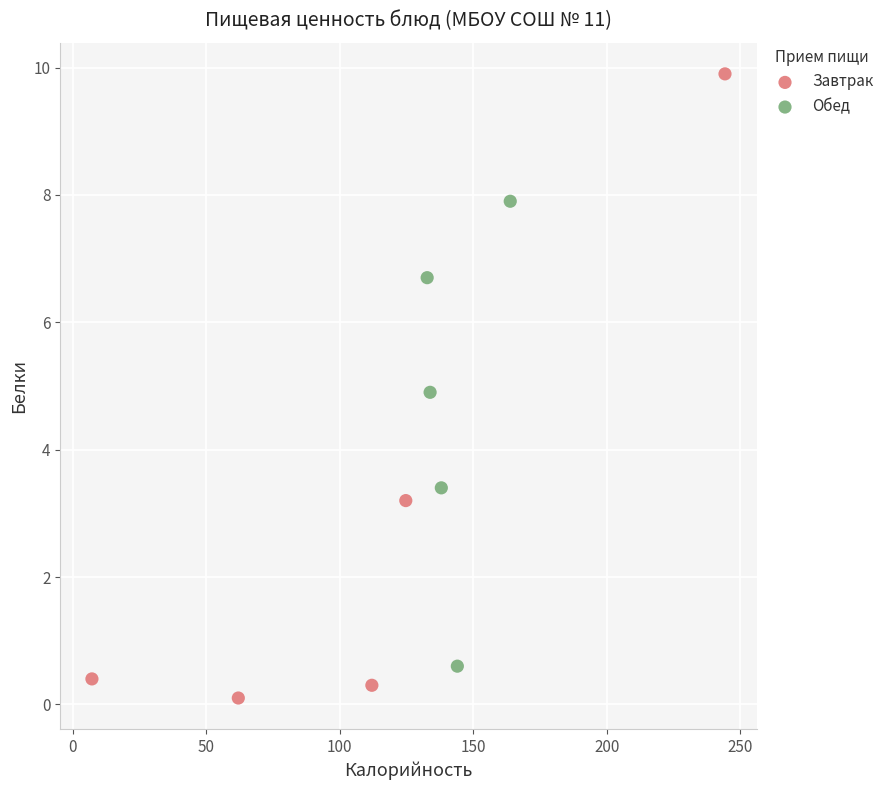

Which series reaches the minimum Y coordinate?

Завтрак